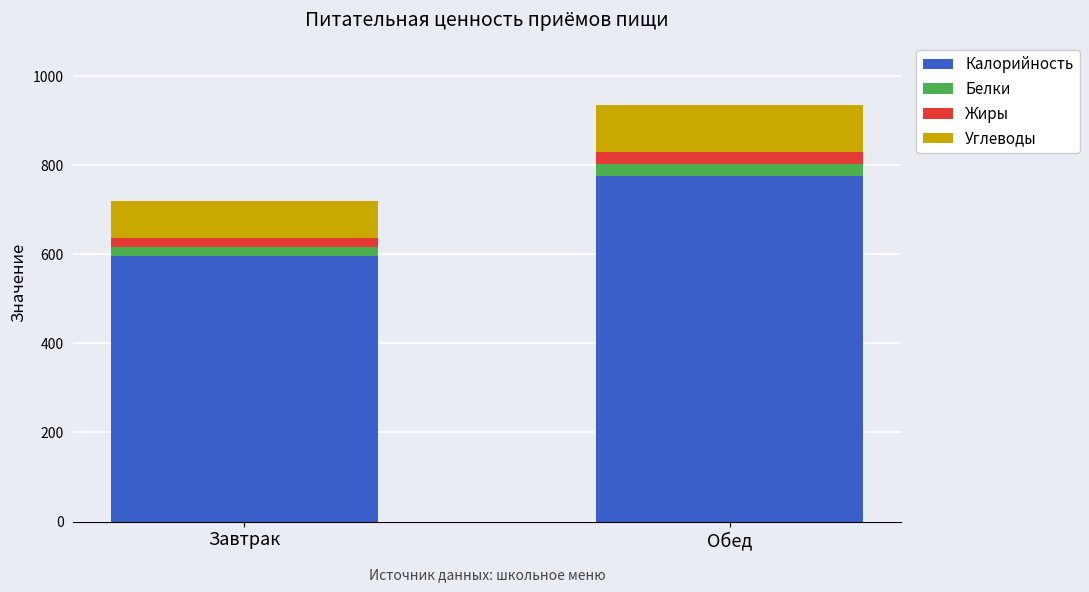

Rank the categories by Калорийность value from highest to lowest.

Обед, Завтрак